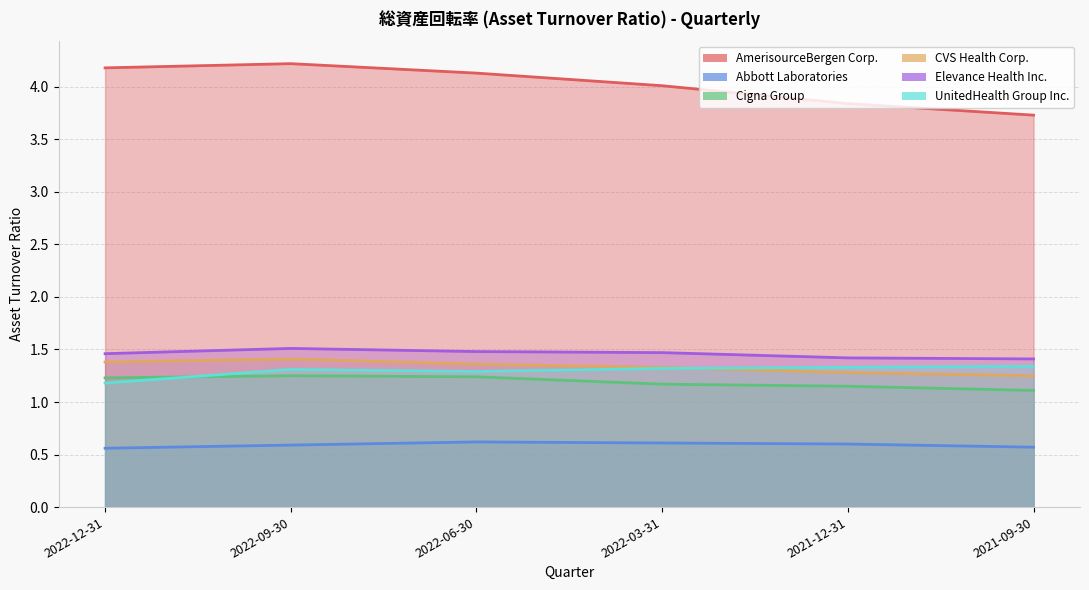

How many lines are shown in the chart?

6